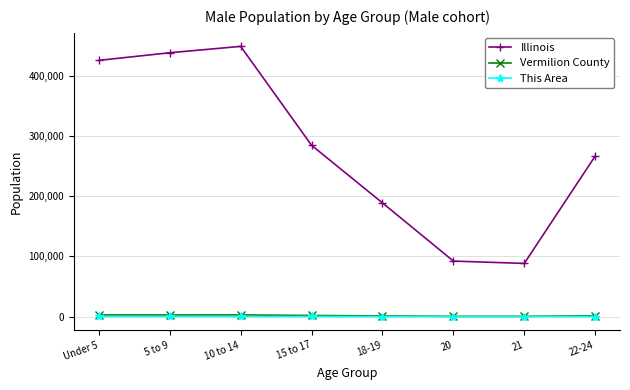

Which series has the largest range (max minus min)?

Illinois